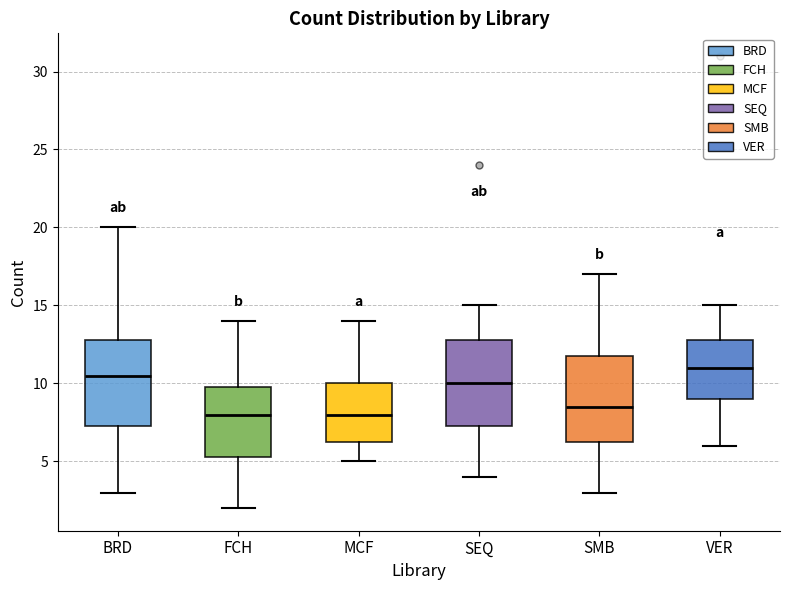

Reading left to right, transcribe this box plot: for each box, give where its median line is, the range the box spans, and where its two whiskers end, as read against the y-axis. The values are not printed on the chart, so give them approximately, as read against the axis.

BRD: median 10.5, box 7.5 to 13.0, whiskers 3.0 to 20.0
FCH: median 8.0, box 5.5 to 10.0, whiskers 2.0 to 14.0
MCF: median 8.0, box 6.5 to 10.0, whiskers 5.0 to 14.0
SEQ: median 10.0, box 7.5 to 13.0, whiskers 4.0 to 15.0
SMB: median 8.5, box 6.5 to 12.0, whiskers 3.0 to 17.0
VER: median 11.0, box 9.0 to 13.0, whiskers 6.0 to 15.0